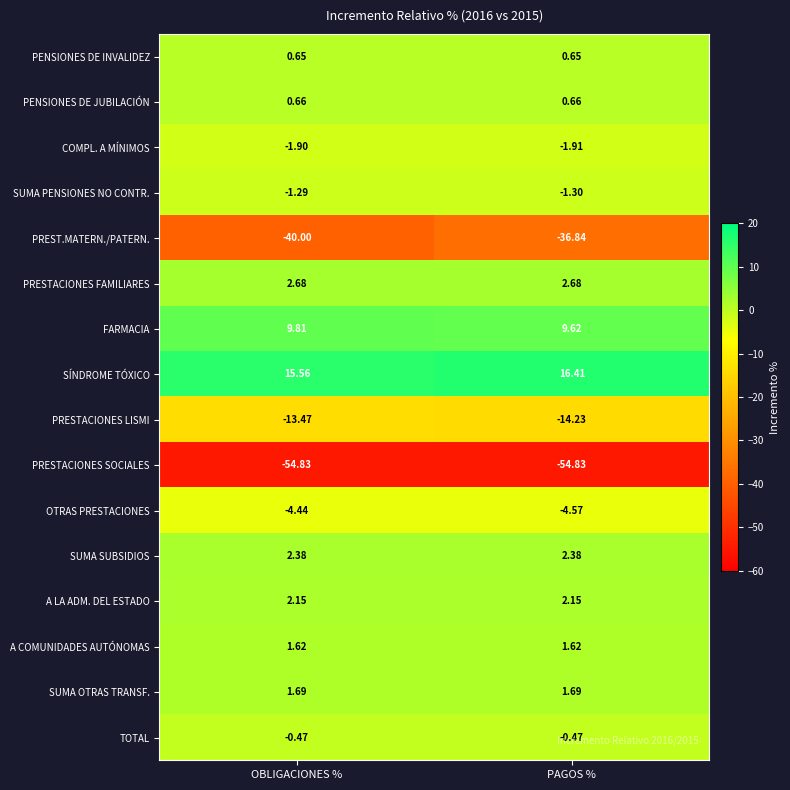

Which series has the largest total across all categories?

SÍNDROME TÓXICO